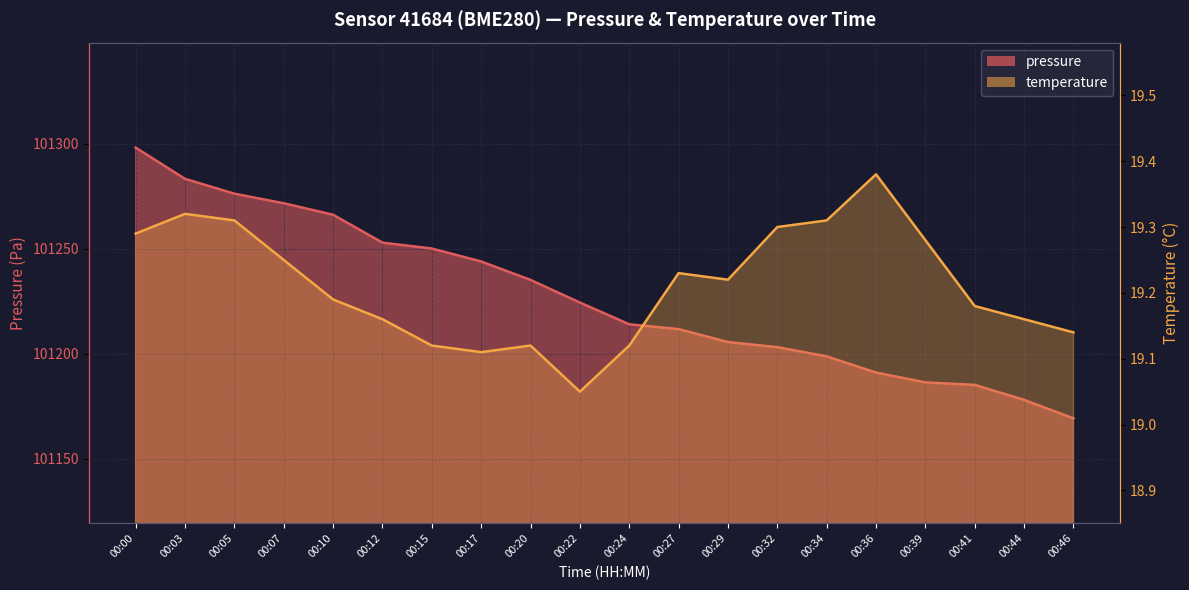

What is the highest value of the temperature series?

19.4